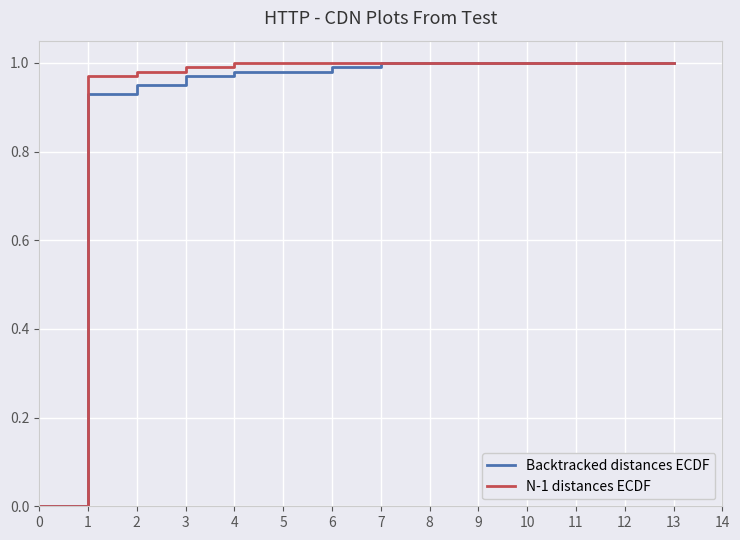

Count the number of data series in this chart.

2